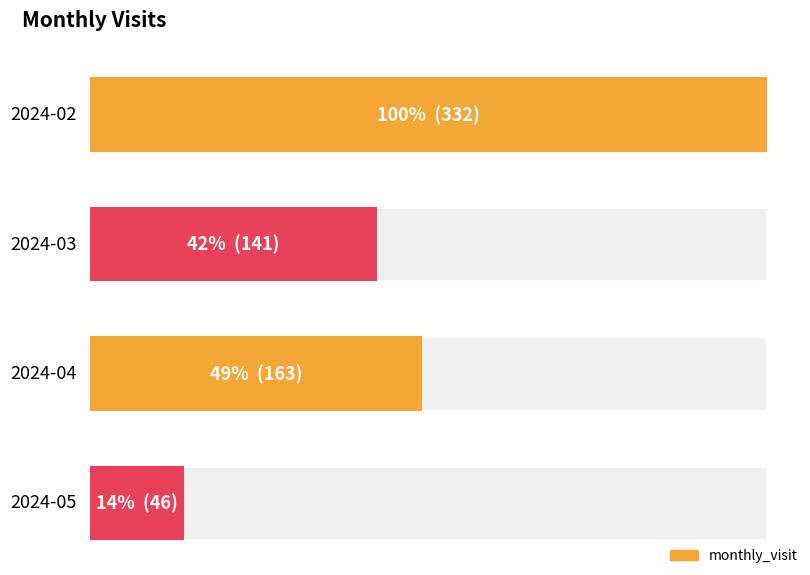

What is the sum of all values?

682